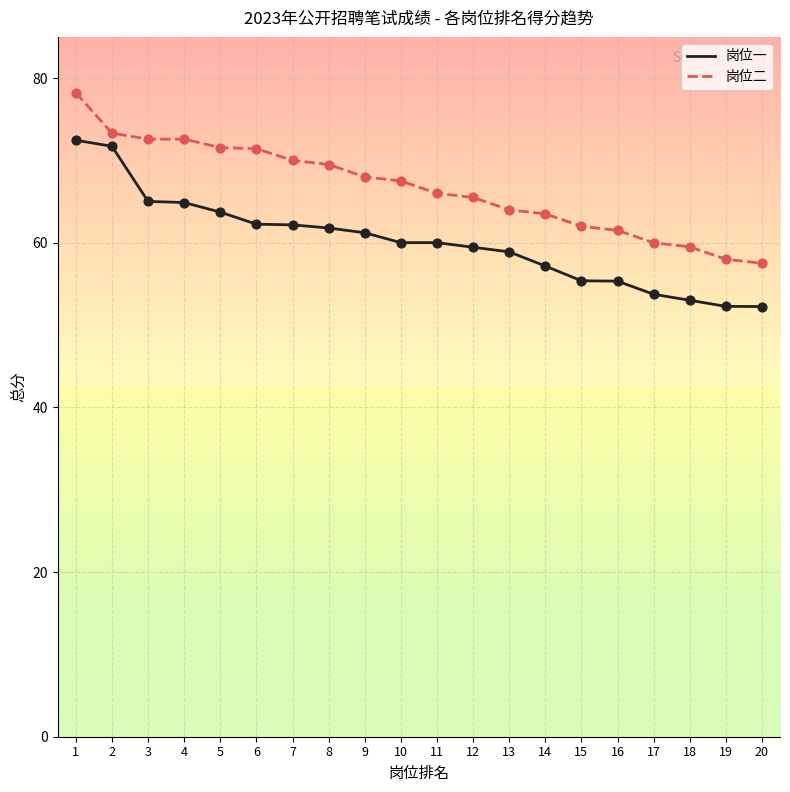

Which series has the largest total across all categories?

岗位二